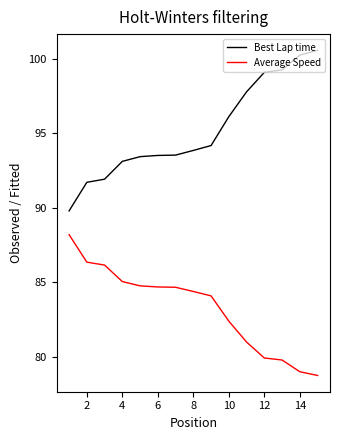

How many distinct data groups are displayed?

2